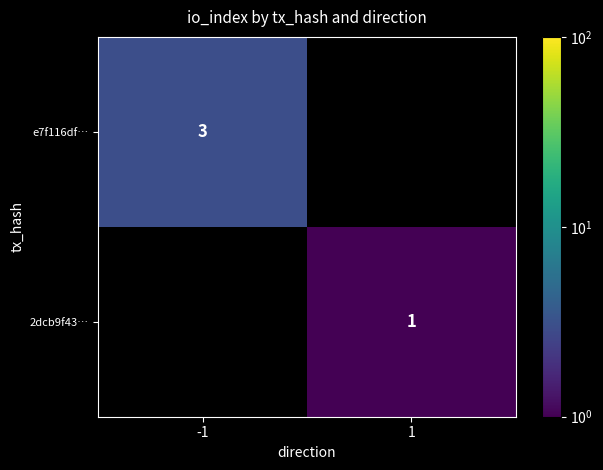

True or false: e7f116df… has a value of 5 at -1.

False